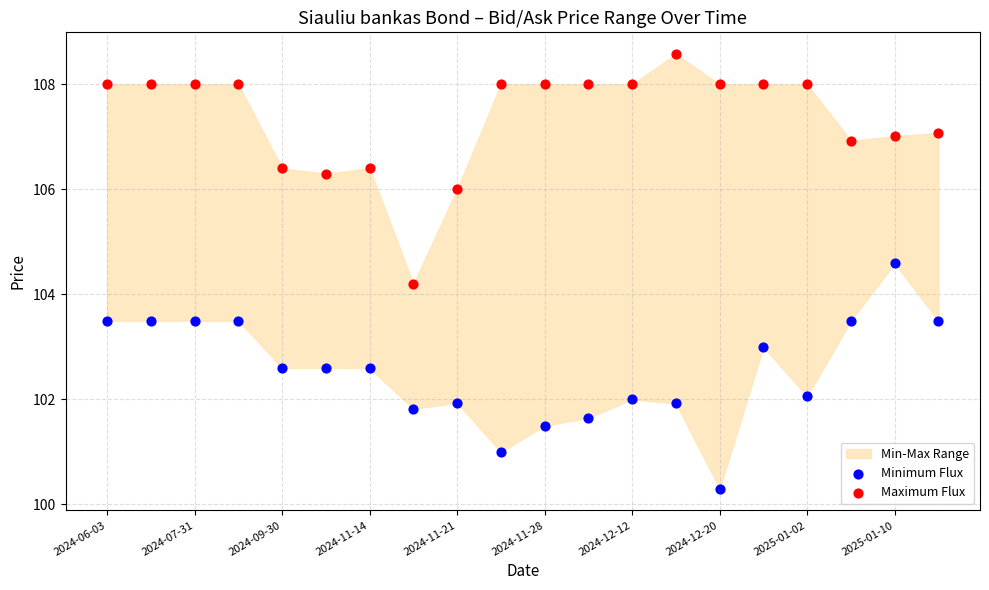

Across all data points, what is the range of Y values (max minus min)?

8.3